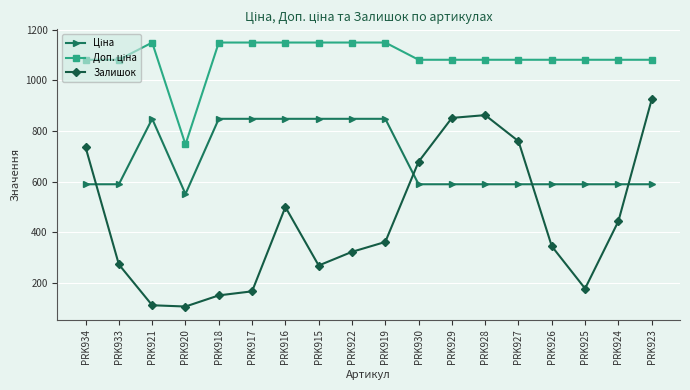

What is the lowest value of the Залишок series?

107.0